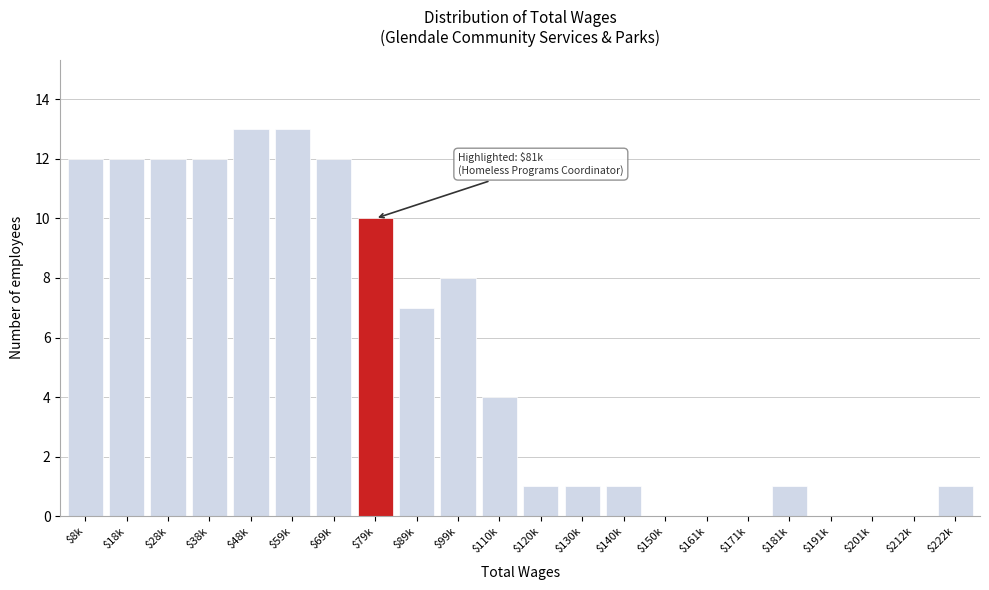

What is the sum of all values?

120